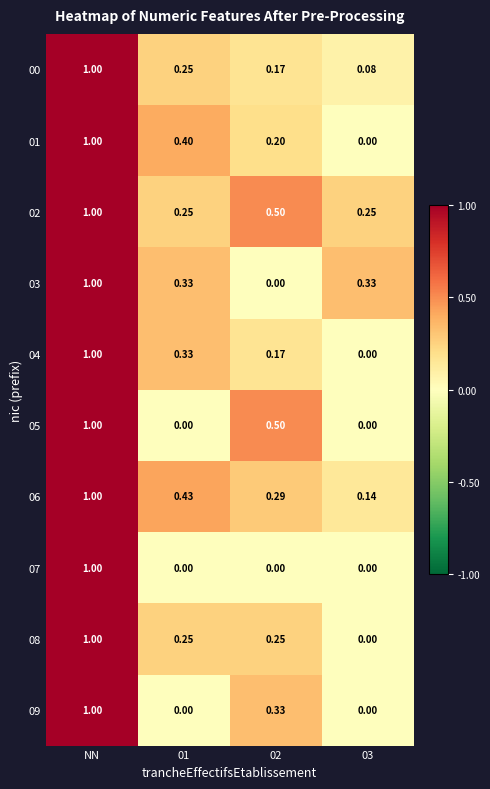

Is the value of 07 at 01 greater than the value of 08 at 02?

No